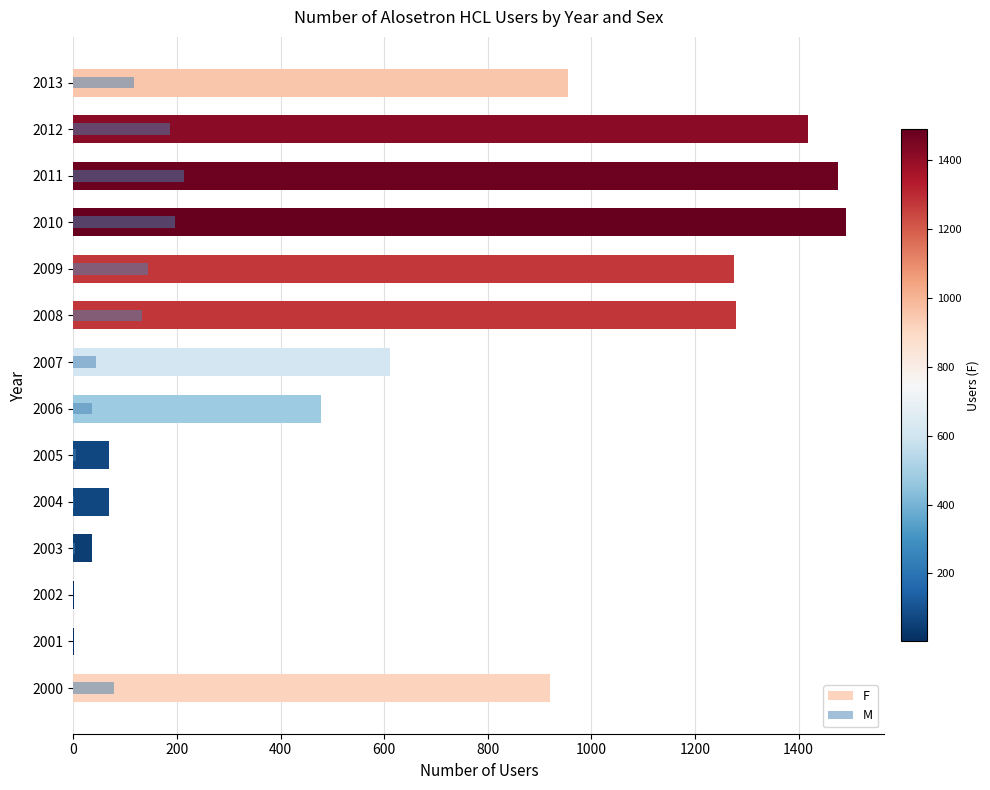

Count the number of data series in this chart.

2